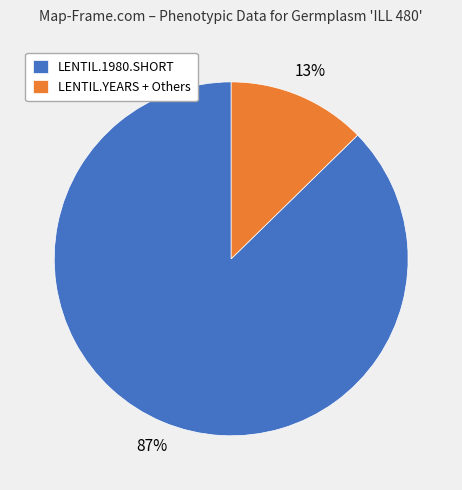

To the nearest percent, what is the average slice percentage?

50%